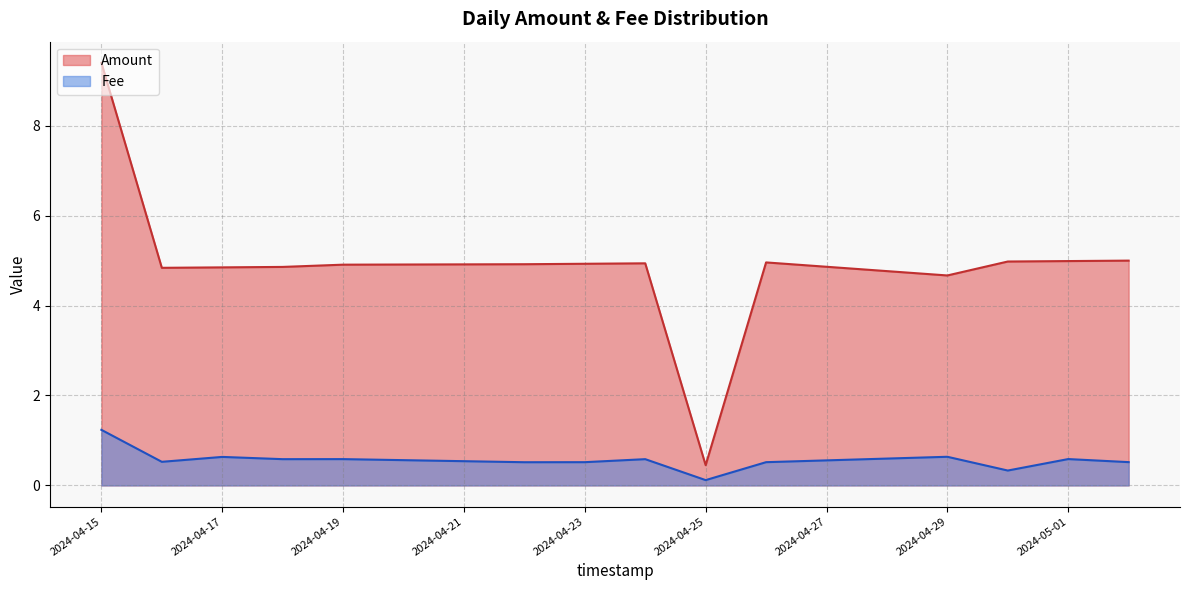

Is it true that Amount equals 8.0 at 2024-04-18?

False